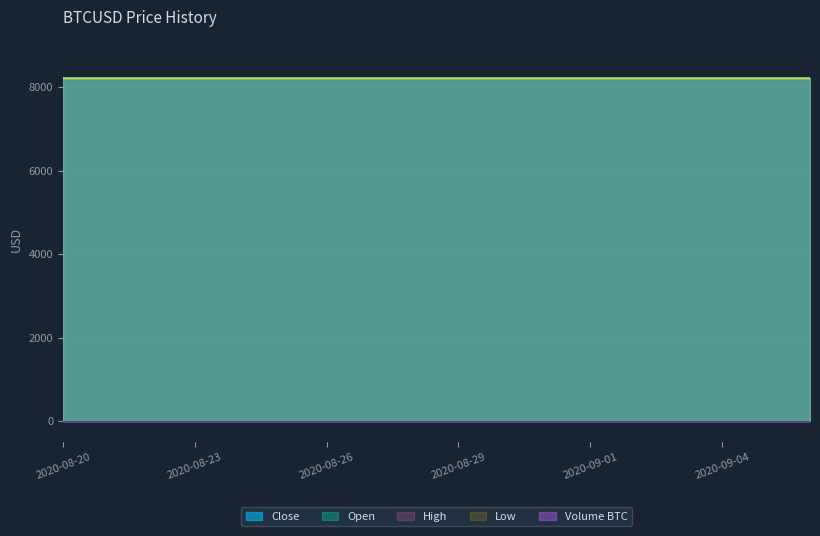

What is the sum of the High values at 2020-08-27 and 2020-08-26?

16421.0